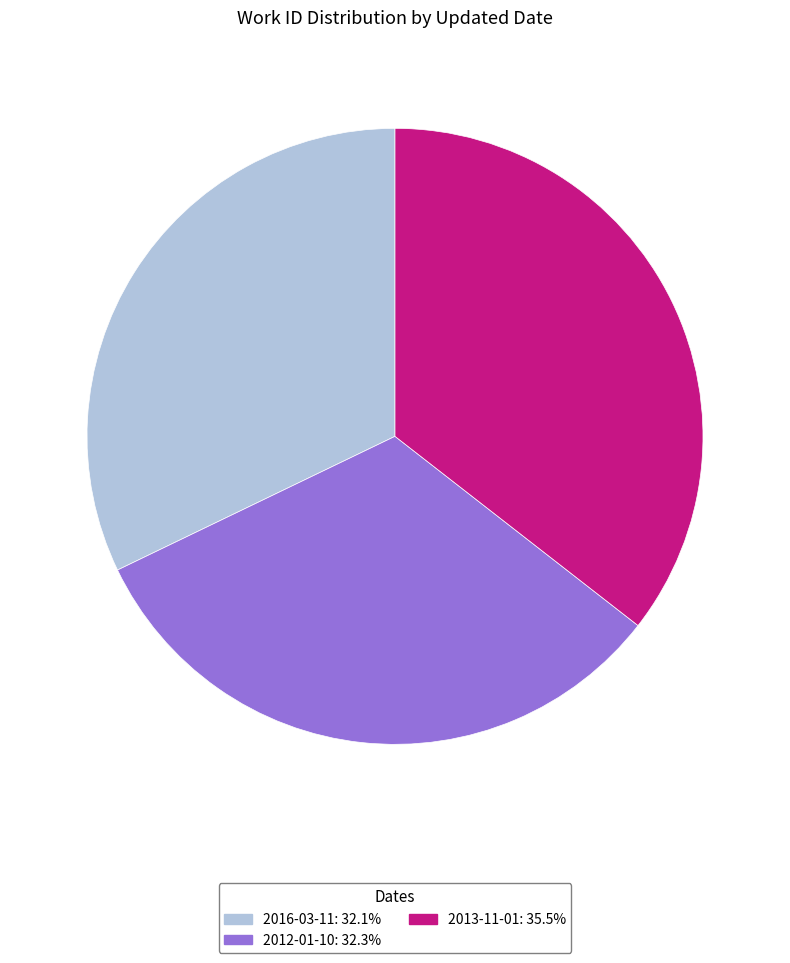

Does any single category account for the majority?

No